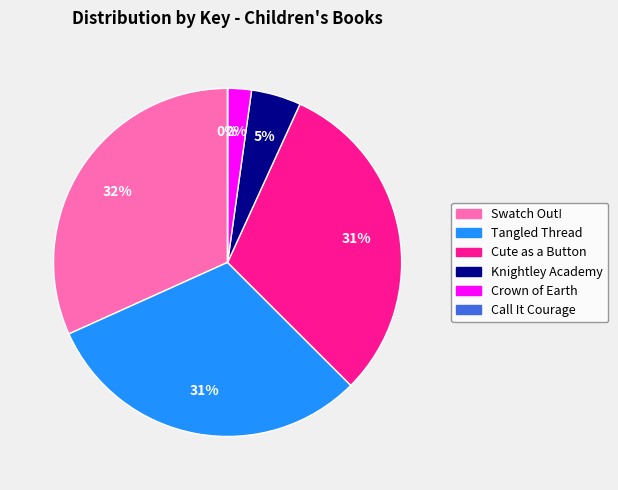

To the nearest percent, what is the difference between the Crown of Earth and Tangled Thread slice percentages?

29%